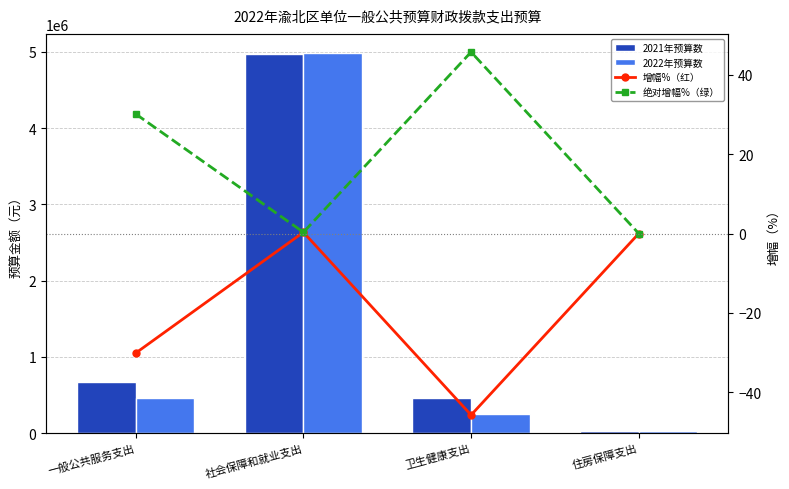

What is the average value of the 2021年预算数 series?

1529610.2